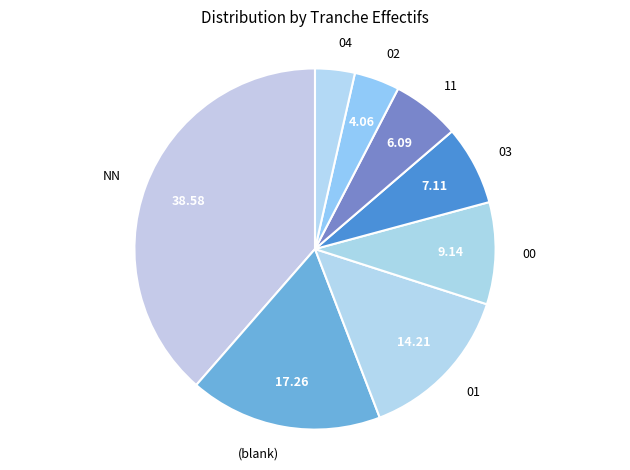

Does 00 account for over 50% of the chart?

No